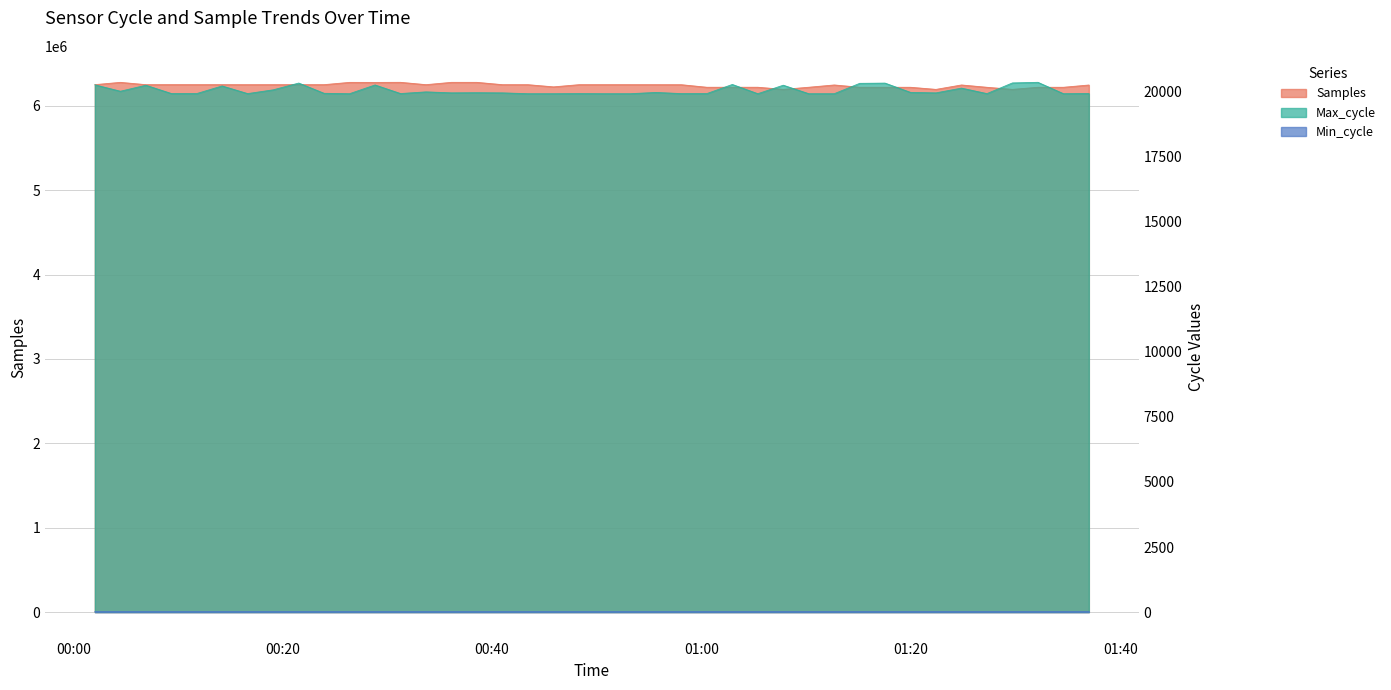

True or false: Min_cycle and Samples intersect in this chart.

False